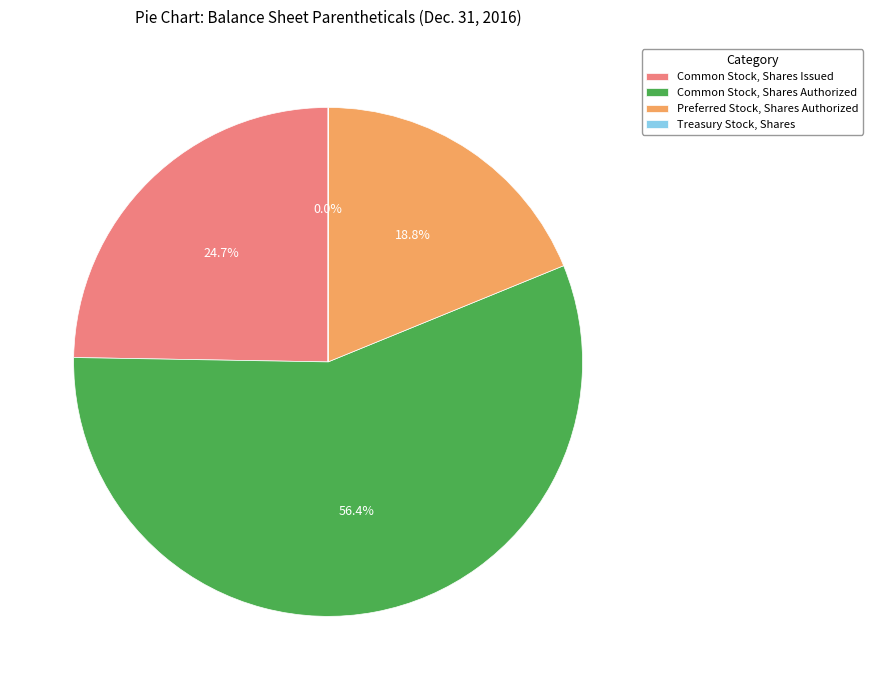

What is the largest slice in the pie chart?

Common Stock, Shares Authorized